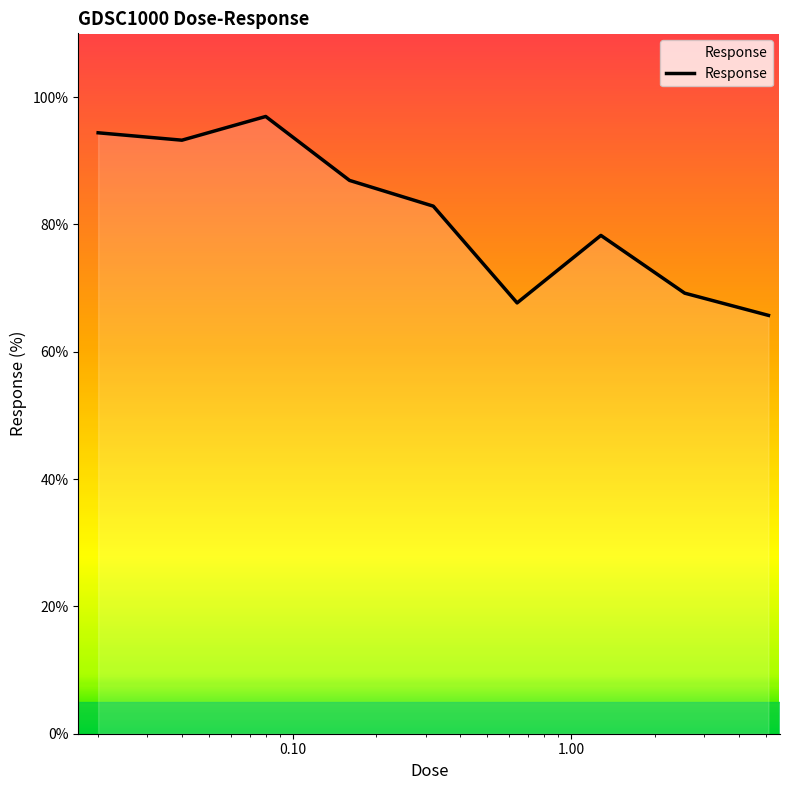

What is the difference between the maximum and minimum values?

31.2